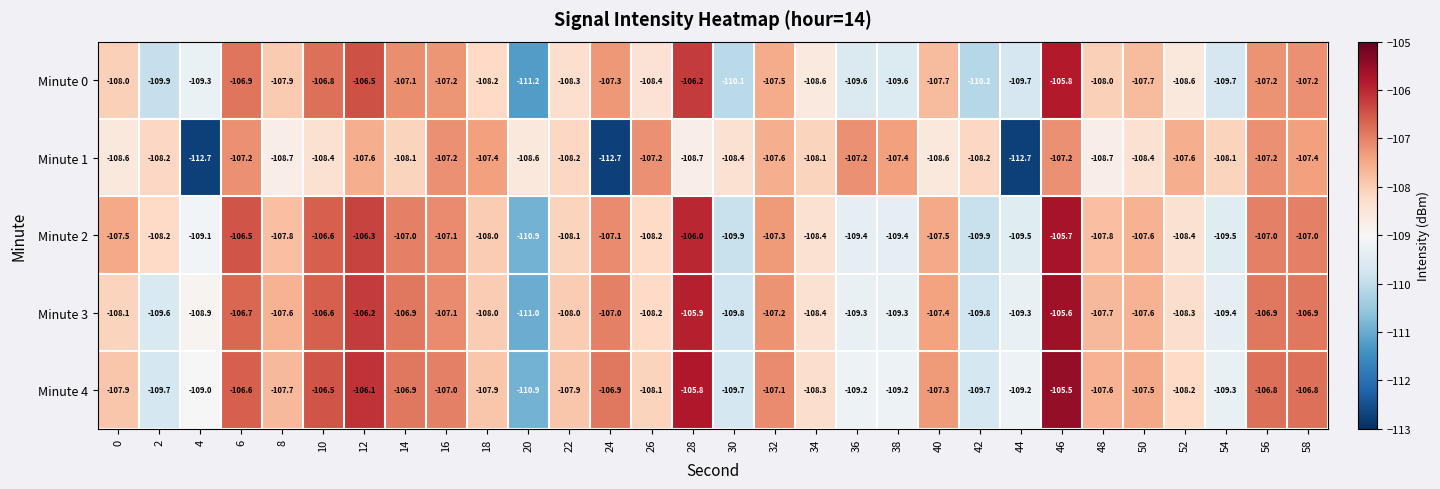

Count the number of data series in this chart.

5